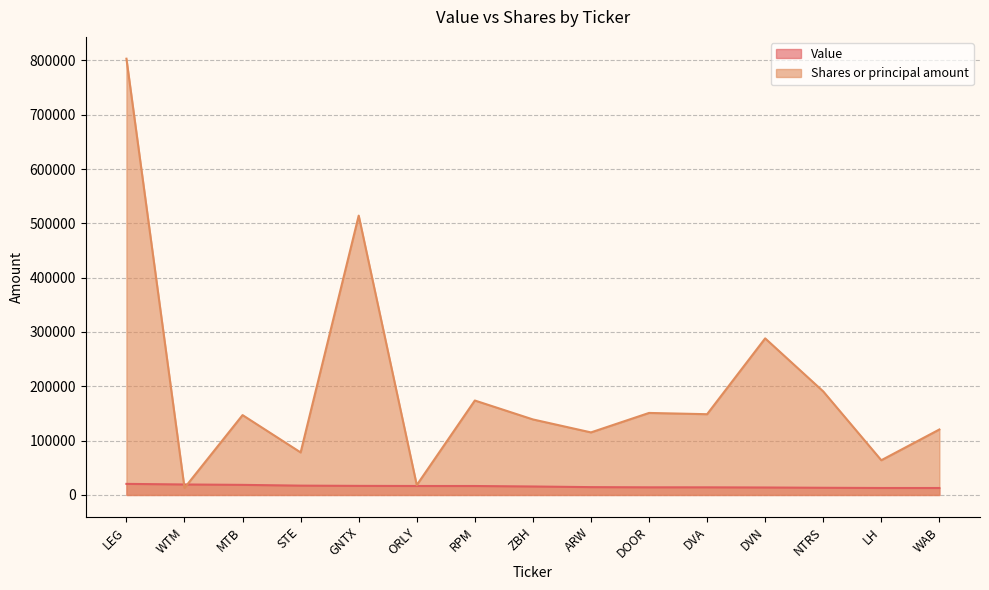

After their last crossing, which series has the higher values: Value or Shares or principal amount?

Shares or principal amount